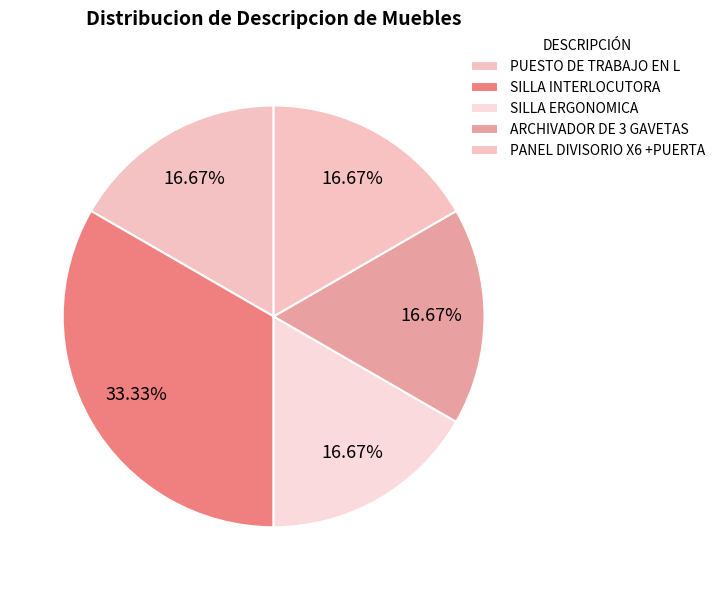

Count the number of slices in the pie.

5